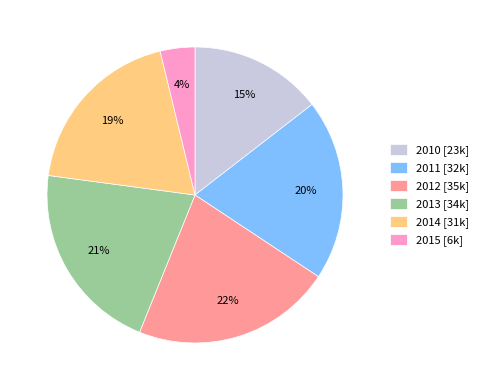

True or false: 2012 [35k] accounts for 13% of the total.

False